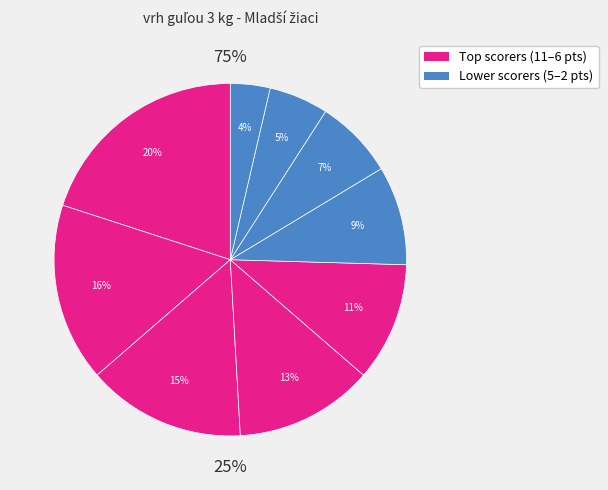

Is it true that Hyll Filip is 5% of the pie?

True